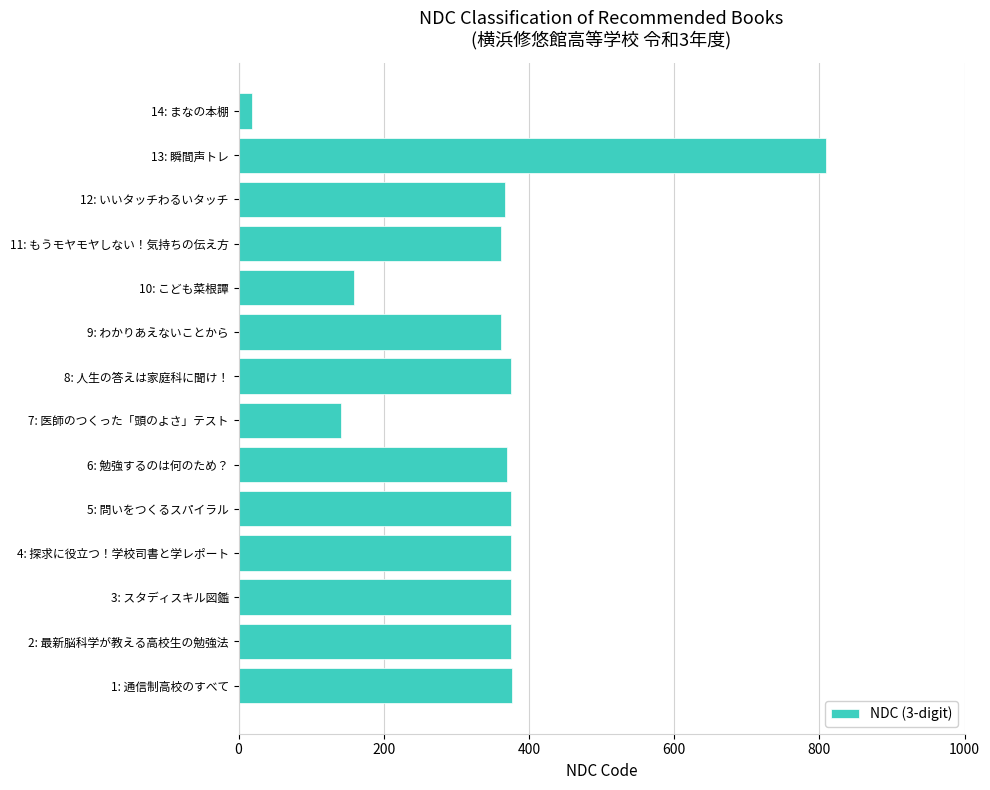

Count the number of categories in the chart.

14